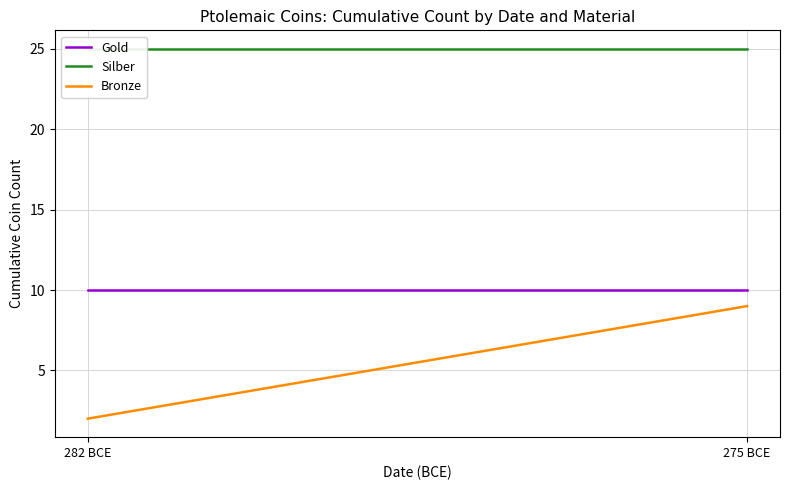

Rank the series at 275 BCE from lowest to highest value.

Bronze, Gold, Silber